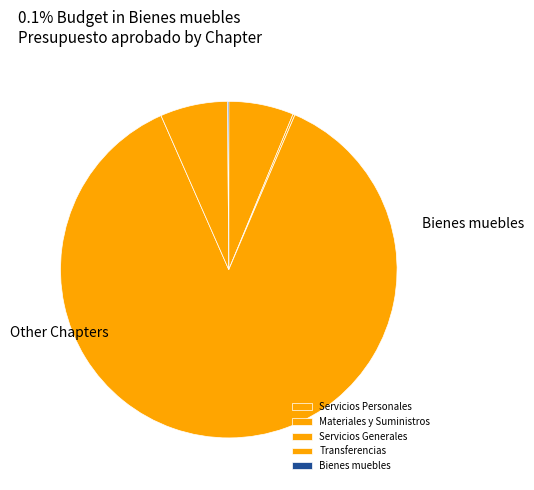

Approximately how many times larger is the value at Transferencias compared to Servicios Generales?

0.1